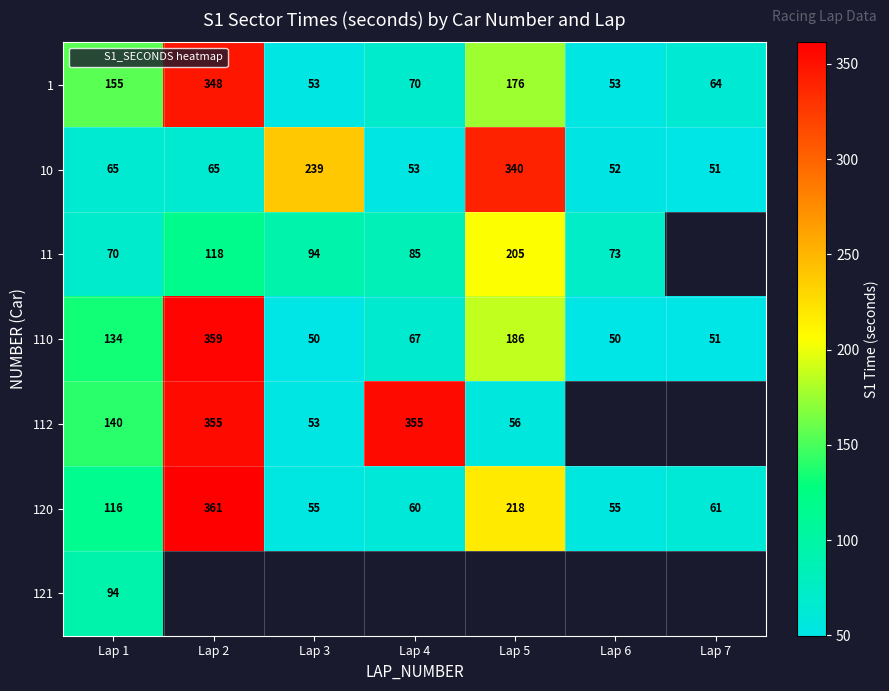

The 1 series shows 105.6 at Lap 4. True or false?

False